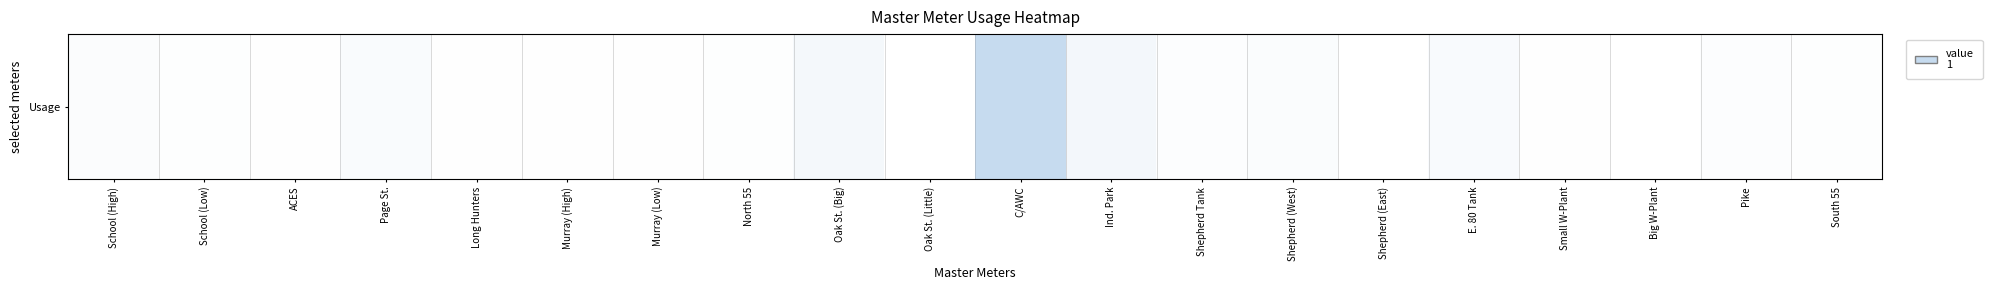

True or false: the data shows 0.0 at Shepherd Tank.

False